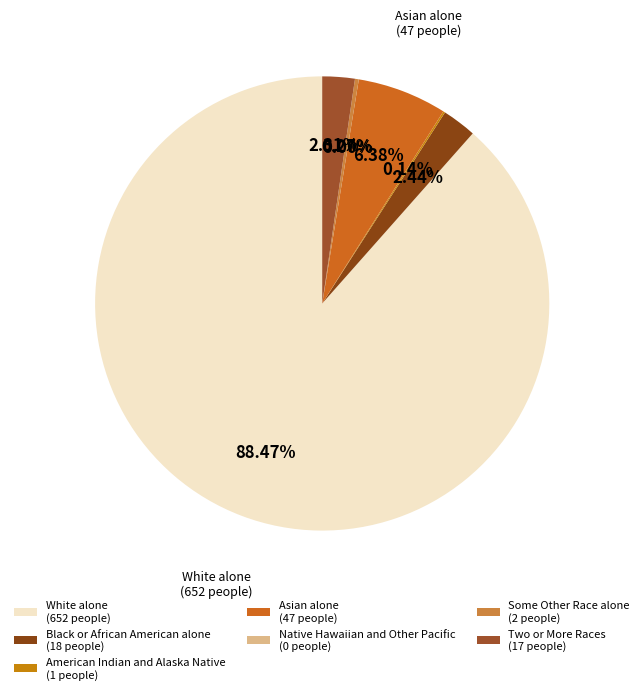

What percentage is the Two or More Races slice, to the nearest percent?

2%